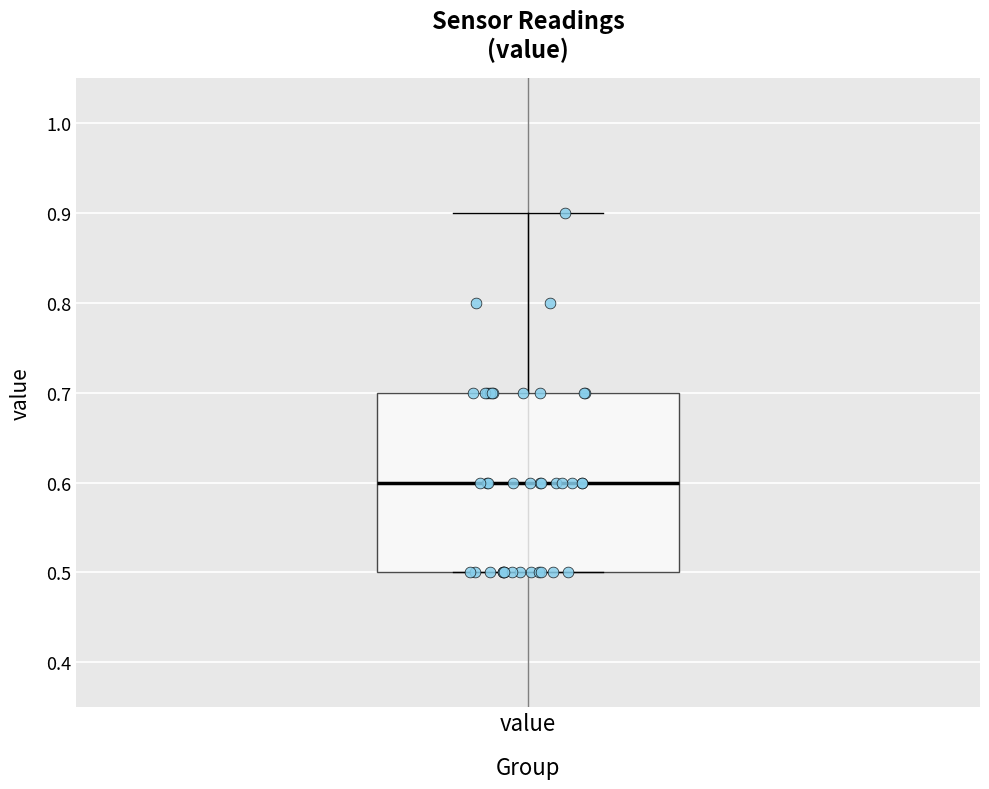

Read this box plot against the y-axis: the position of the median line, the range covered by the box, and the ends of both whiskers. The values are not printed on the chart, so give them approximately, as read against the axis.

median 0.6, box 0.5 to 0.7, whiskers 0.5 to 0.9